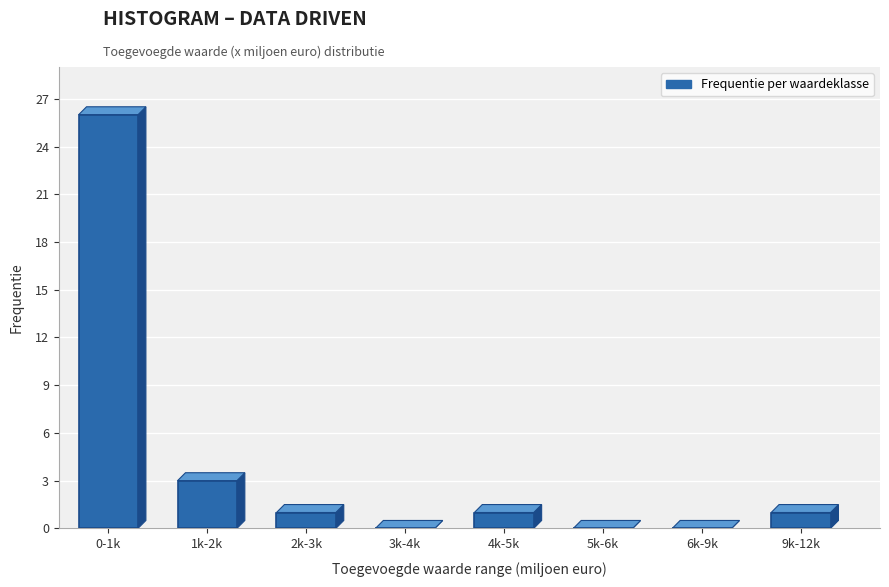

Reading right to left, what are all the values shown in this chart?

9k-12k=1	6k-9k=0	5k-6k=0	4k-5k=1	3k-4k=0	2k-3k=1	1k-2k=3	0-1k=26